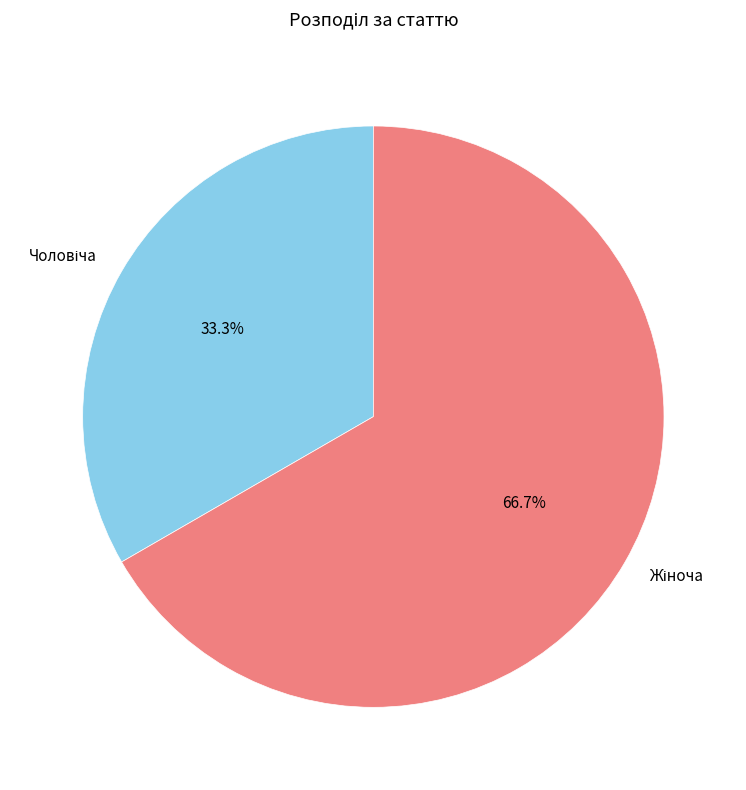

Is there a majority slice in this chart?

Yes